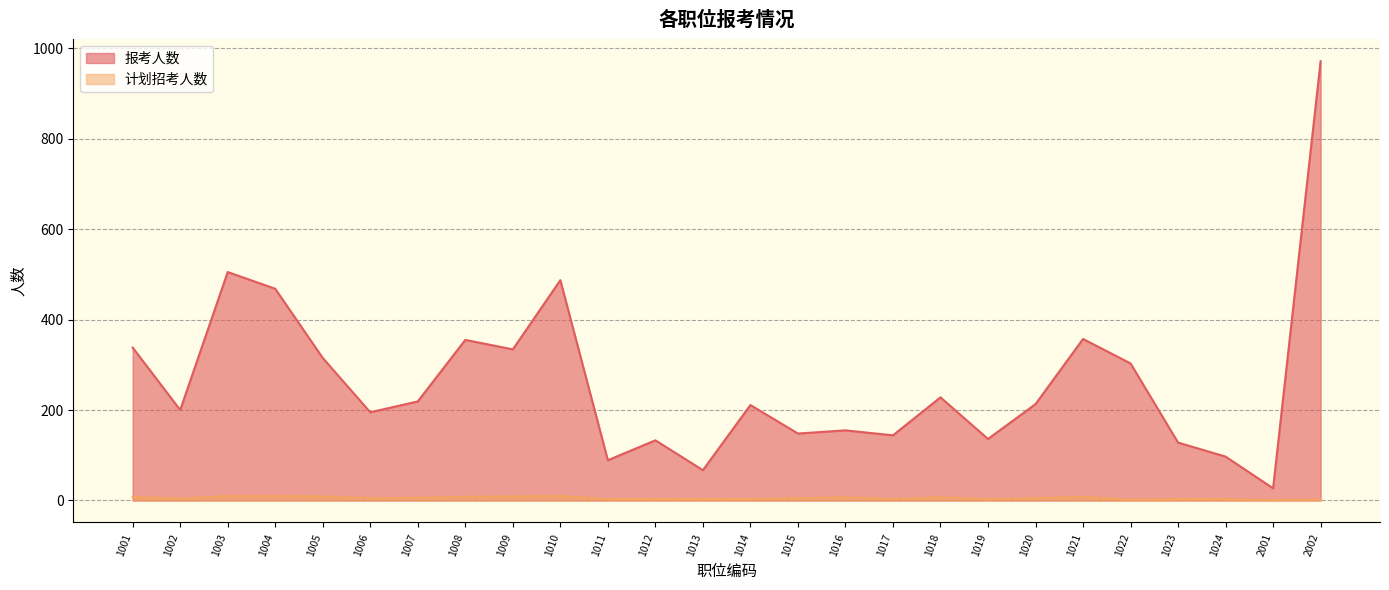

True or false: 报考人数 and 计划招考人数 intersect in this chart.

False